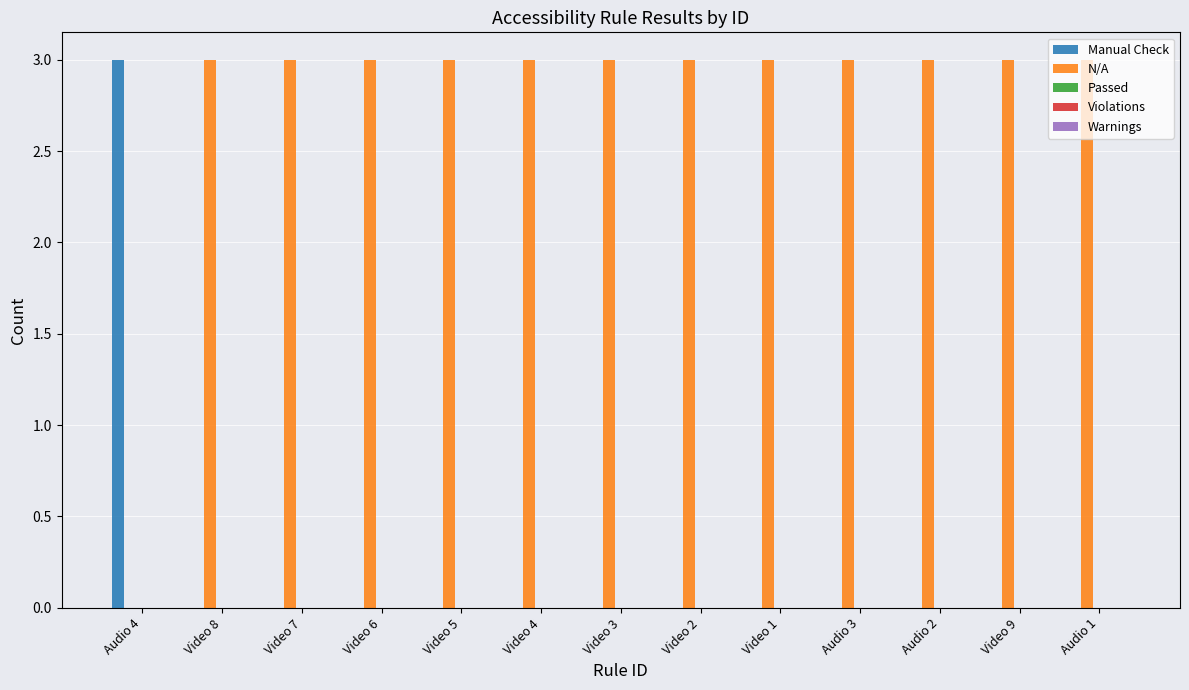

The Manual Check series shows -1 at Video 3. True or false?

False